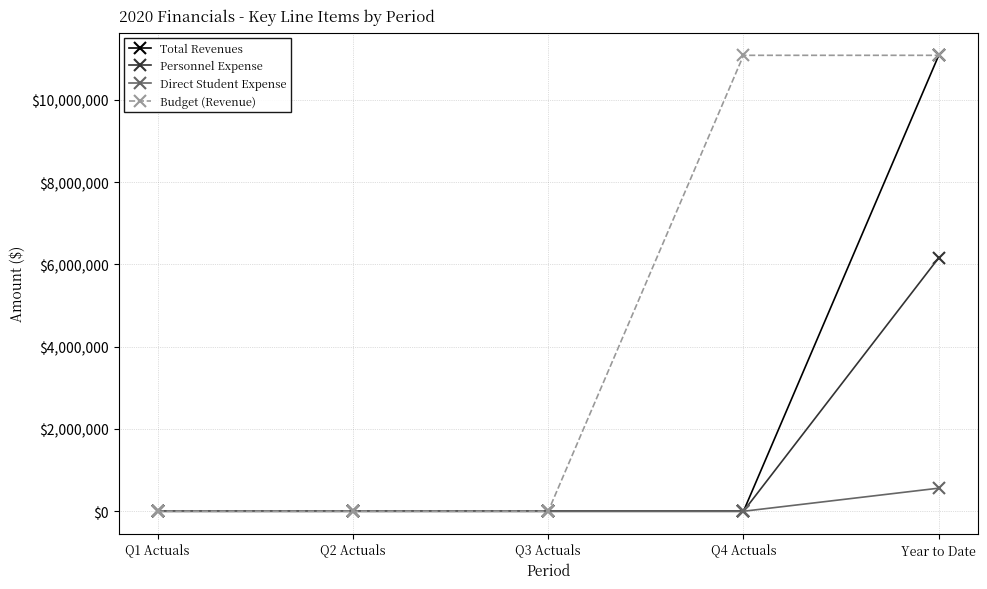

List the series in order of their overall mean, lowest first.

Direct Student Expense, Personnel Expense, Total Revenues, Budget (Revenue)